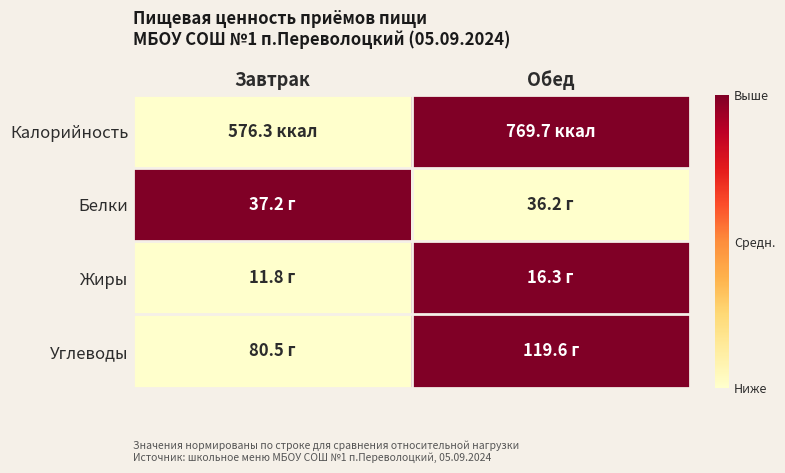

Reading left to right, list all the values displayed in this chart.

Калорийность: Завтрак=0	Обед=1
Белки: Завтрак=1	Обед=0
Жиры: Завтрак=0	Обед=1
Углеводы: Завтрак=0	Обед=1